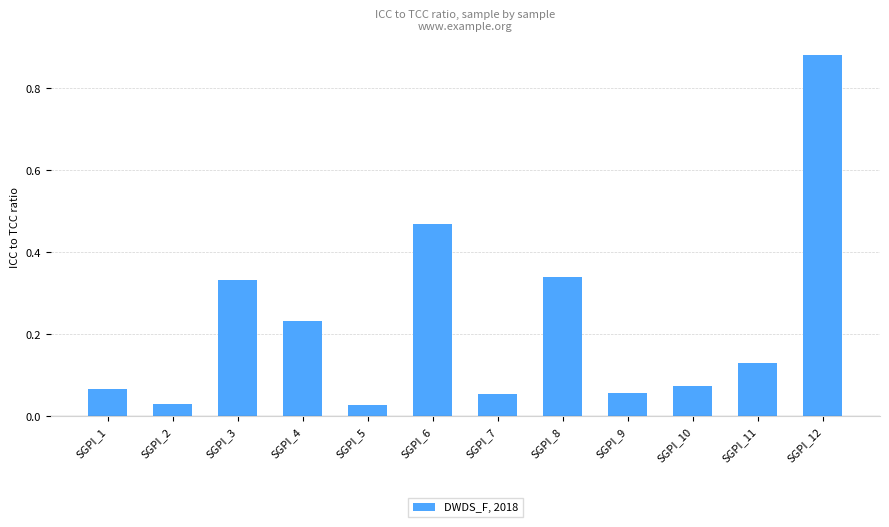

Is it true that the value at SGPI_3 is 0.1?

False